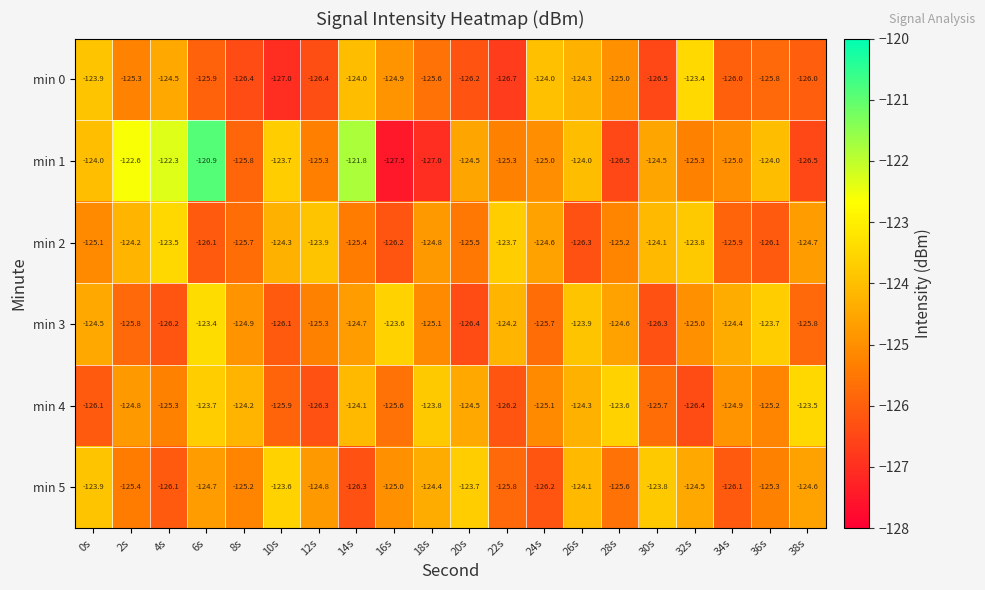

What is the difference between the highest and lowest values at 32s?

3.0